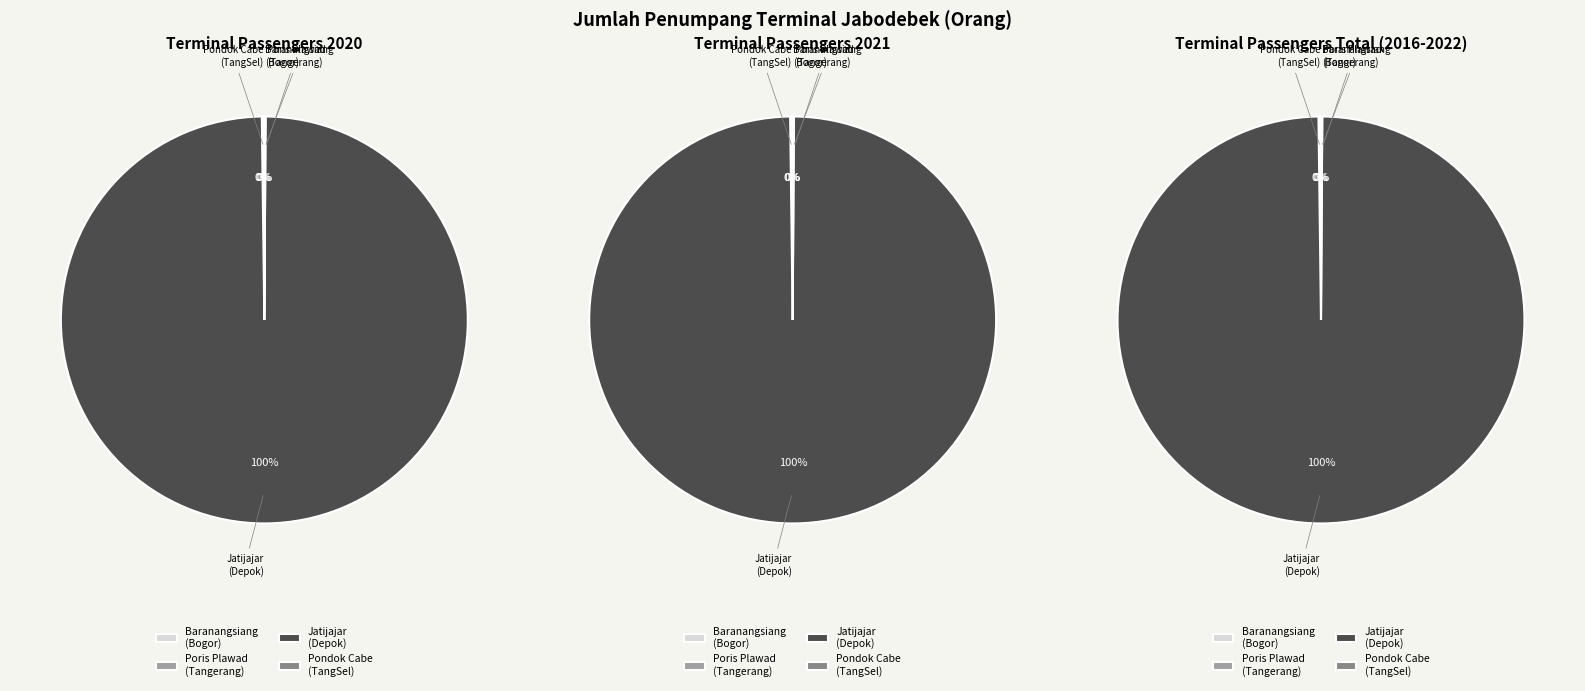

What portion of the pie excludes Terminal Baranangsiang, Bogor?

100.0%